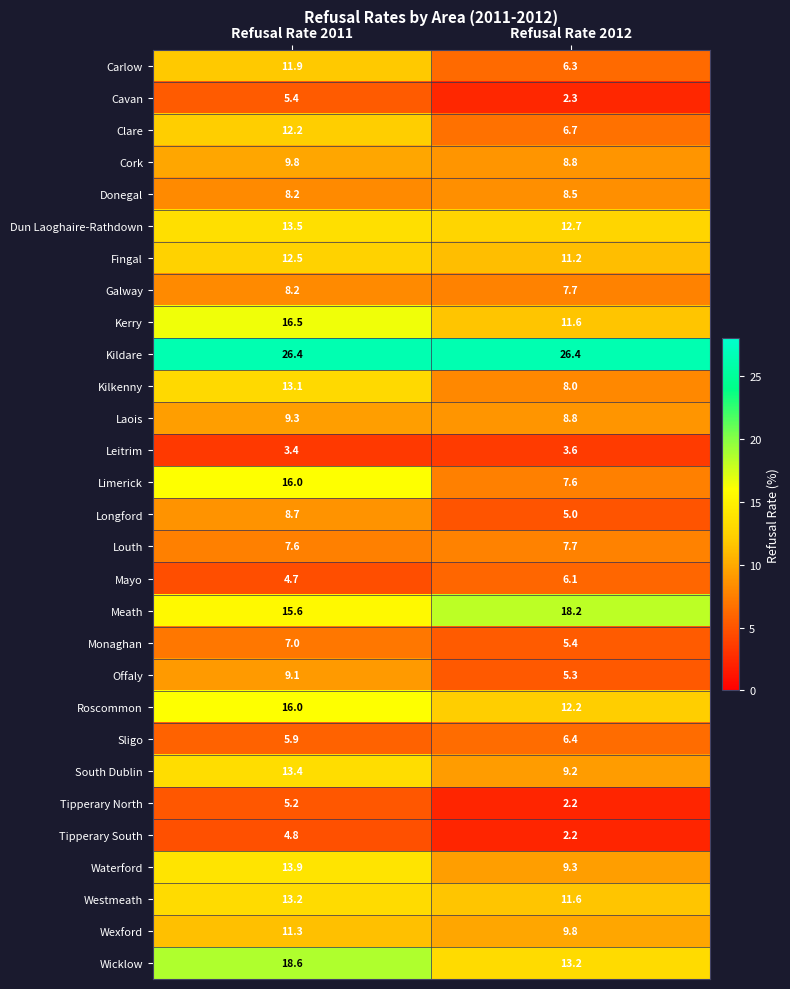

At which label does Offaly first exceed 9?

Refusal Rate 2011